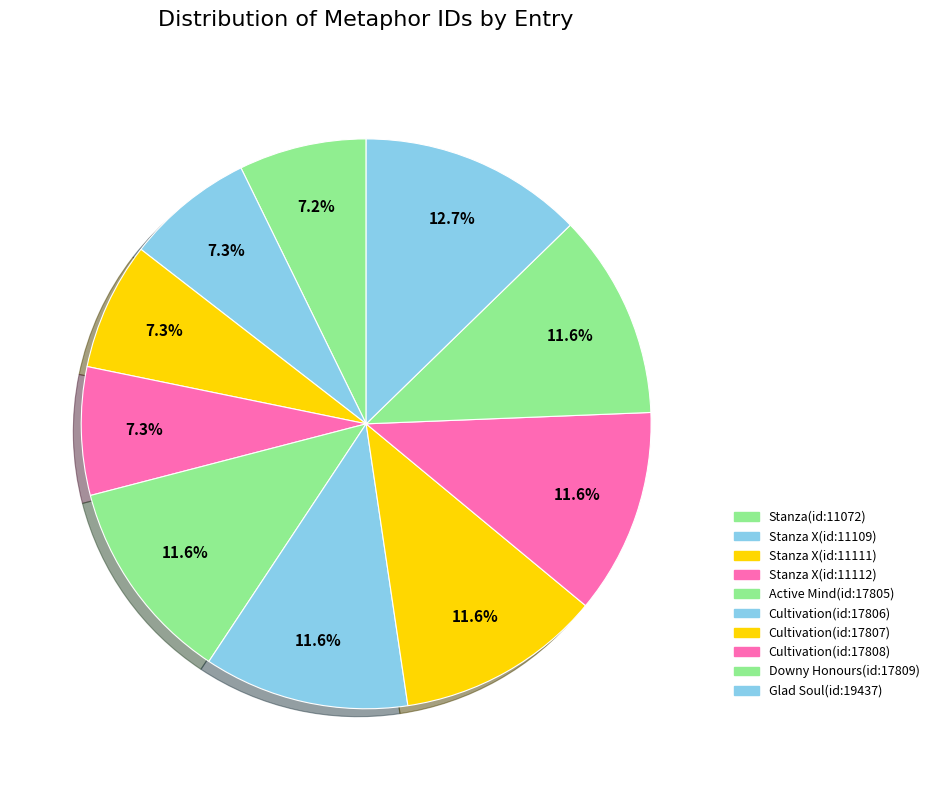

To the nearest percent, what percentage of the pie is Cultivation(id:17806)?

12%